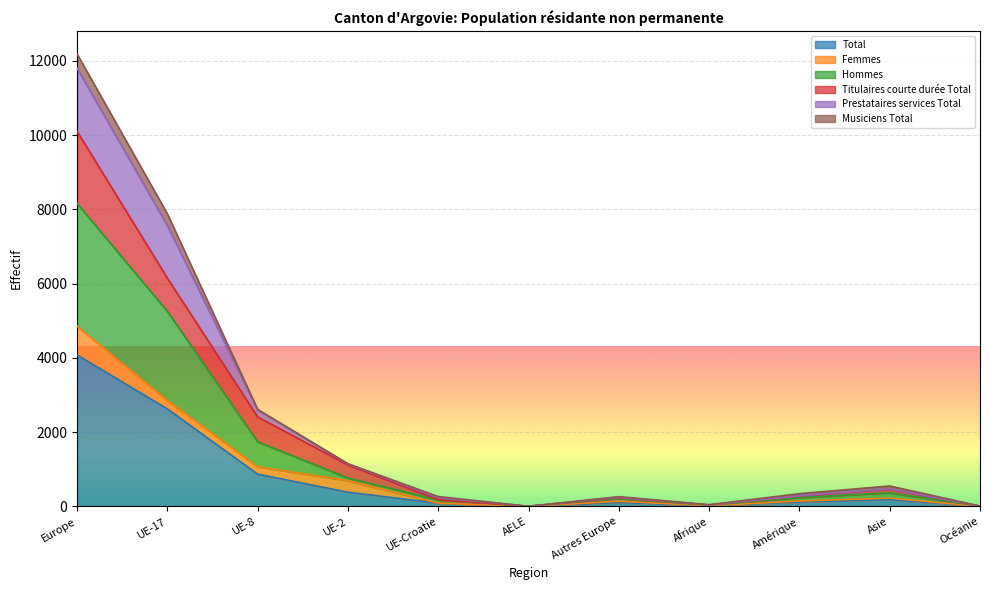

The value of Total at UE-2 is 384. True or false?

True